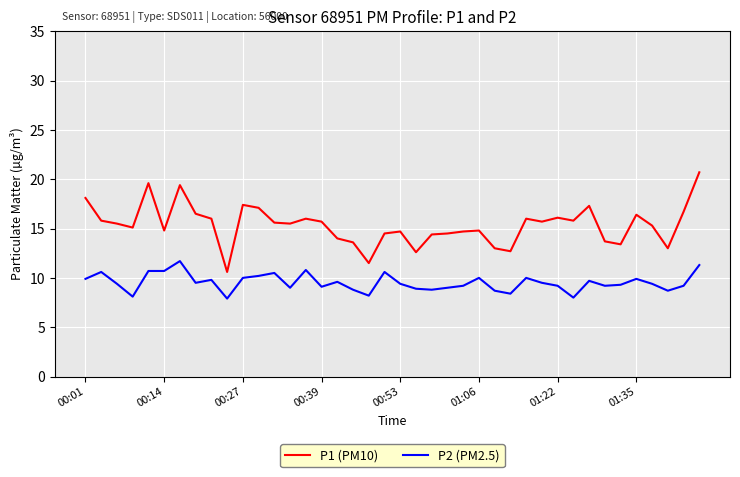

Which series has the largest total across all categories?

P1 (PM10)